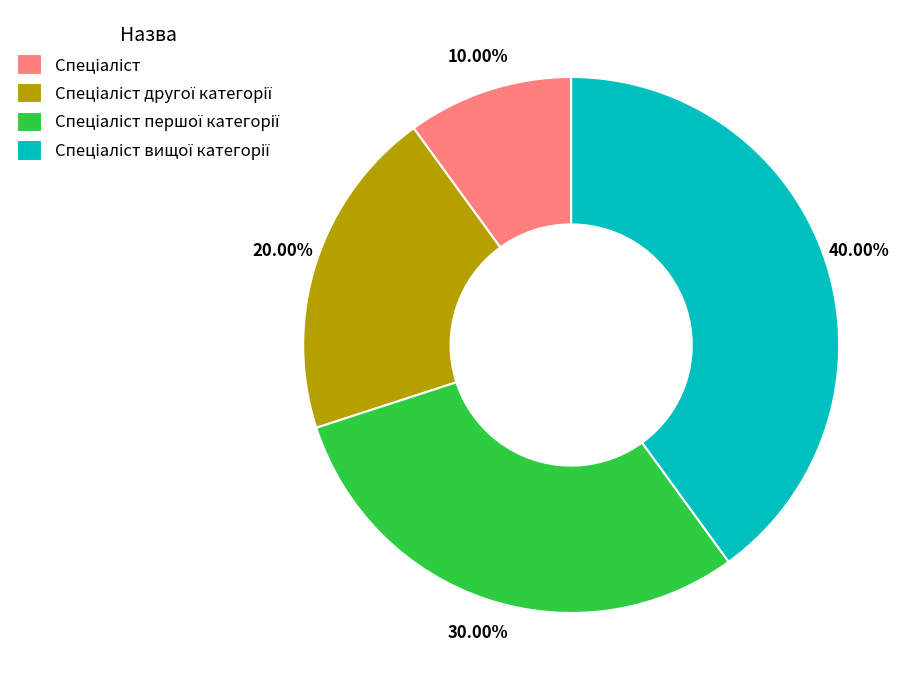

Is there a majority slice in this chart?

No